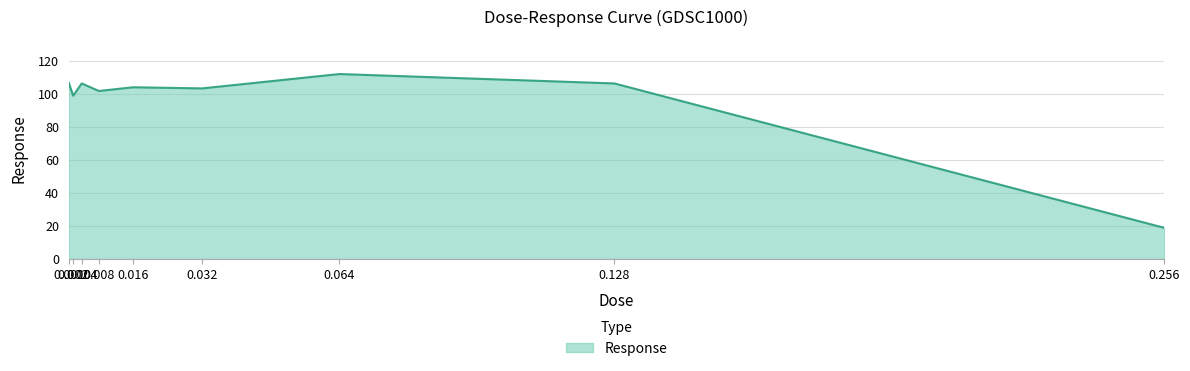

What is the average value?

95.4